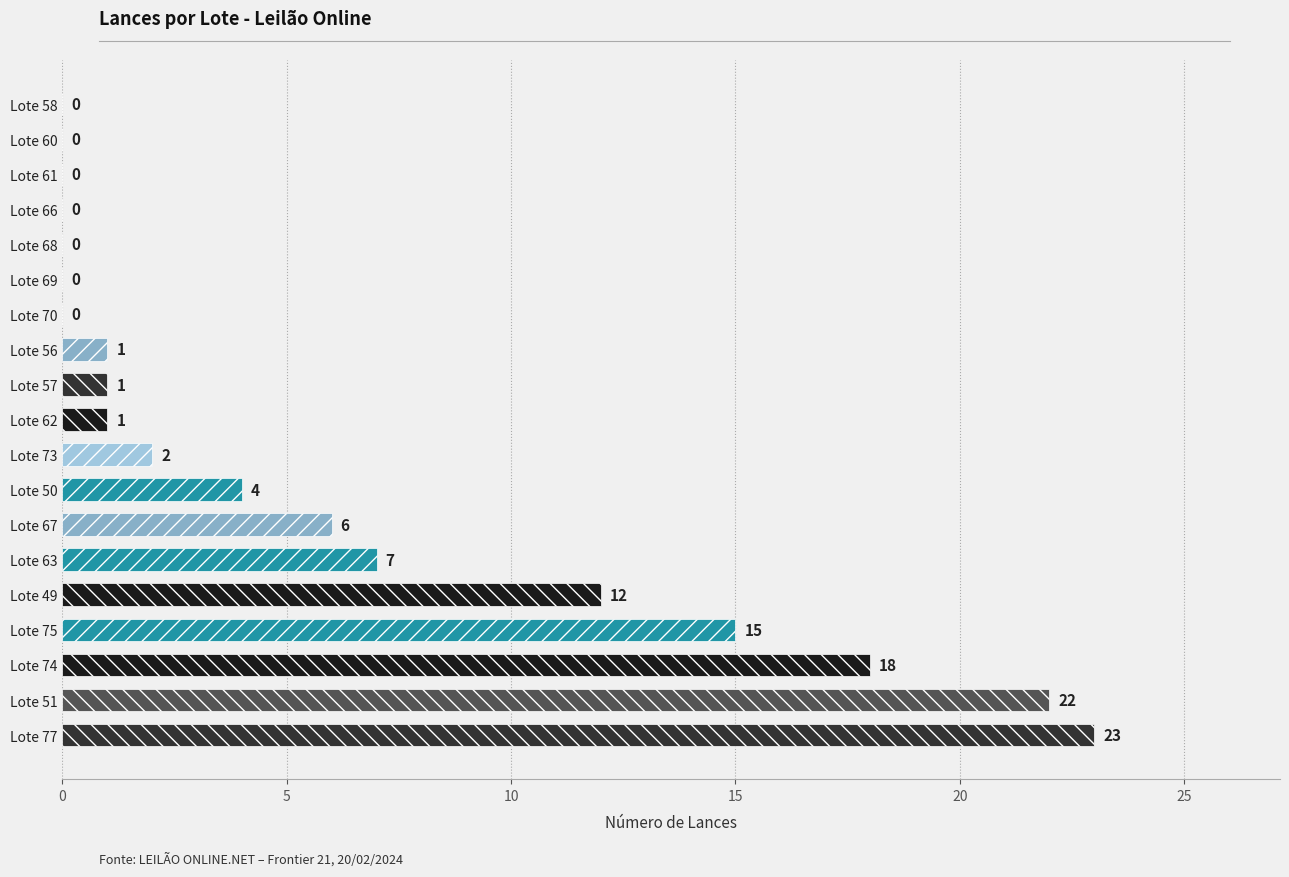

Is it true that the value at Lote 75 is 15?

True